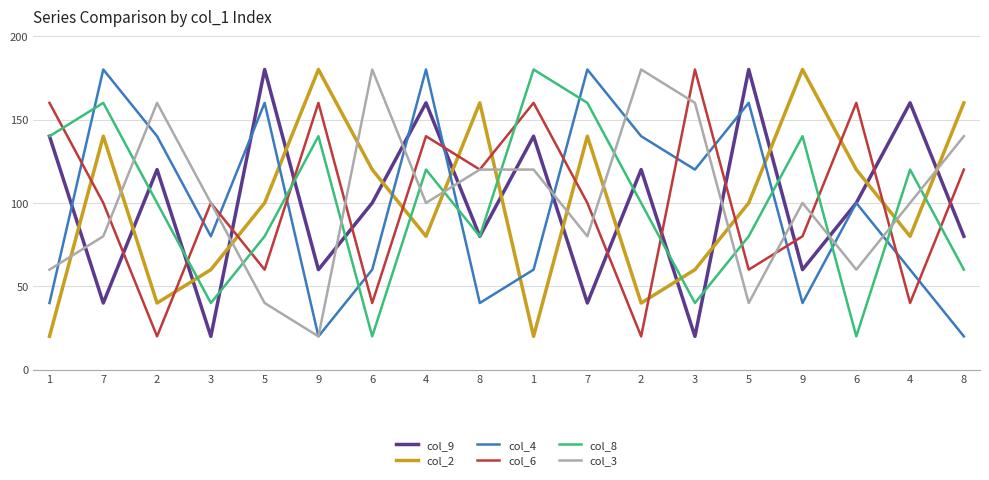

Does the chart have visible grid lines?

Yes